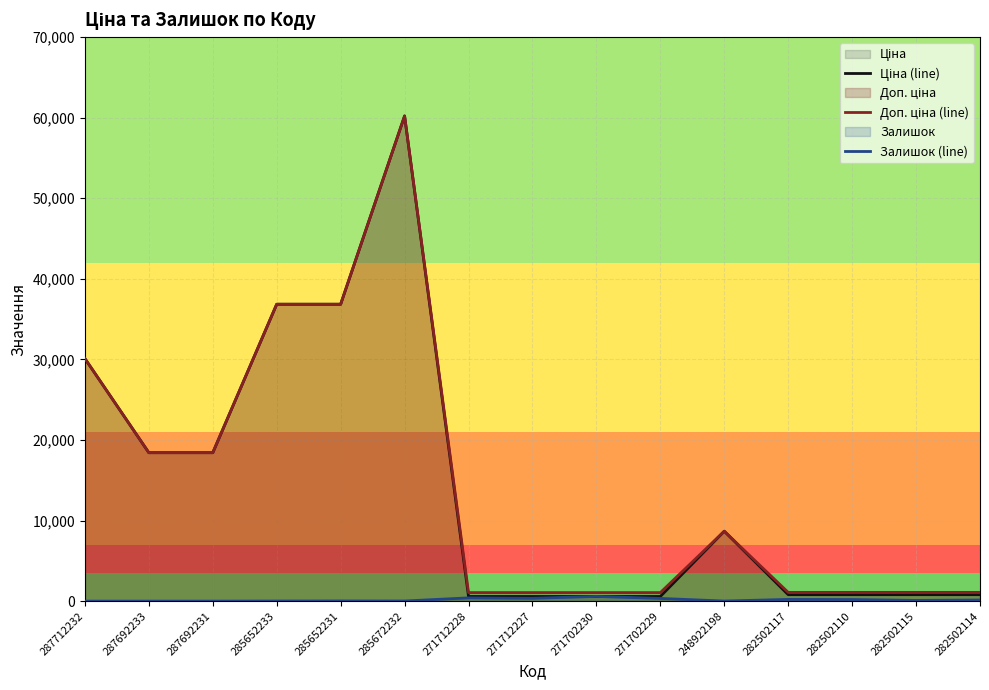

True or false: Доп. ціна (line) has a value of 1087.0 at 282502110.

True